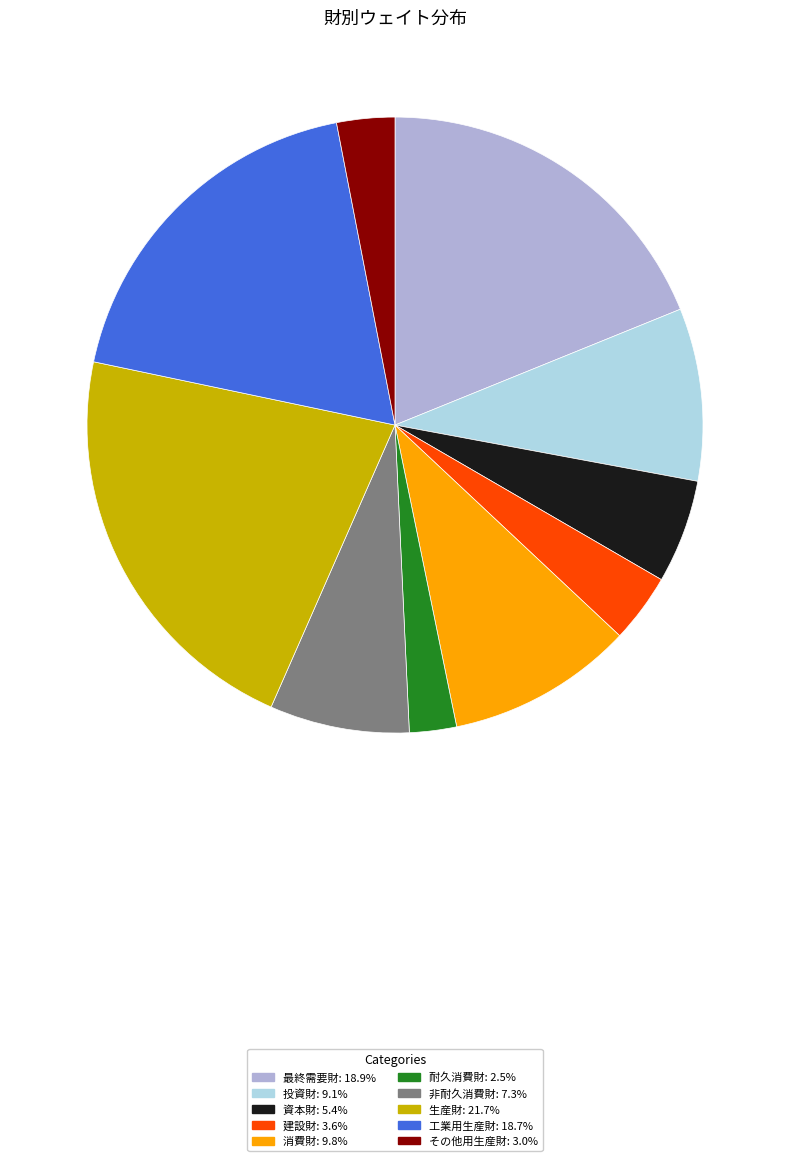

Which category has the biggest portion of the pie?

生産財